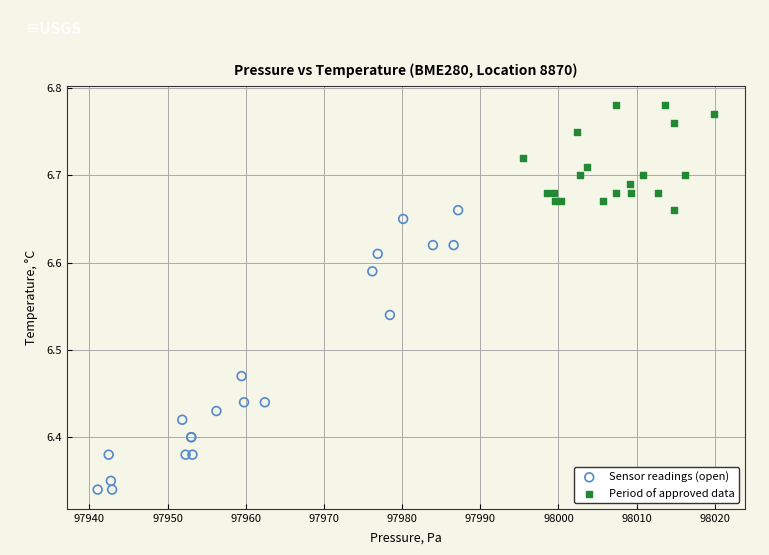

Which series contains the lowest Y value?

Sensor readings (open)